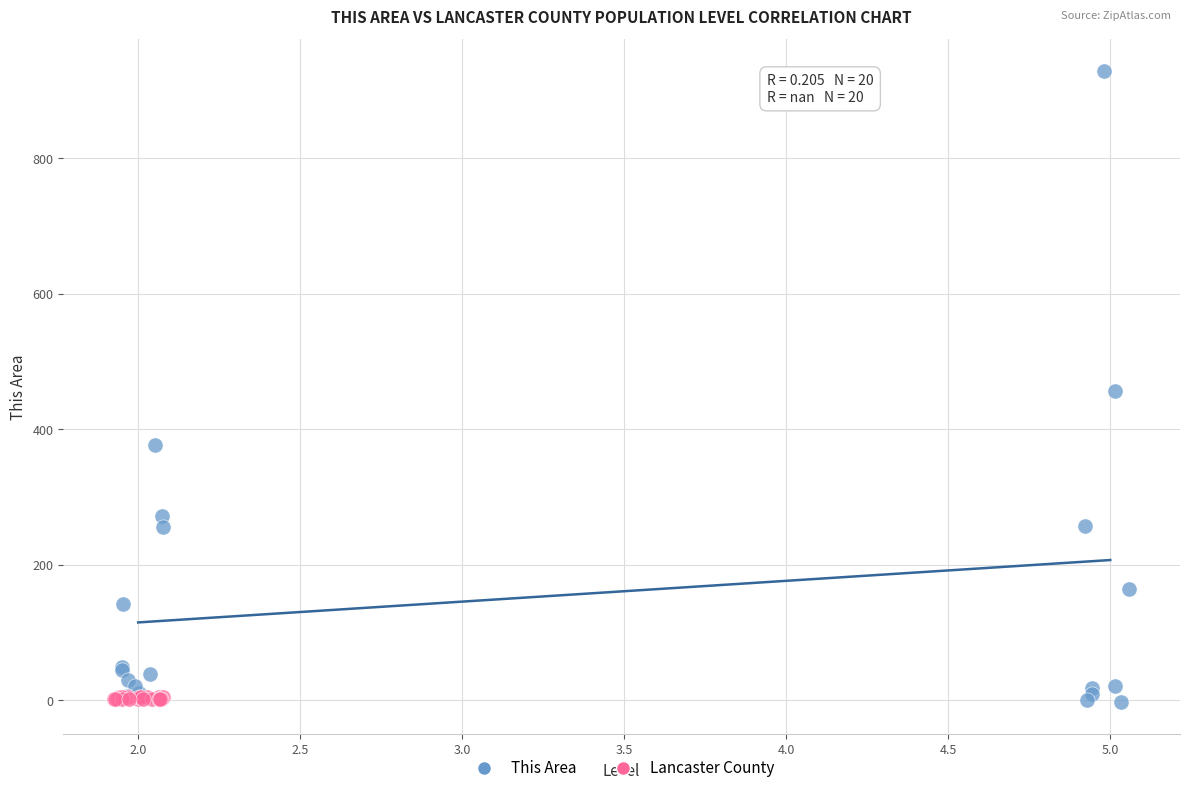

Which series has the widest spread of Y values?

This Area